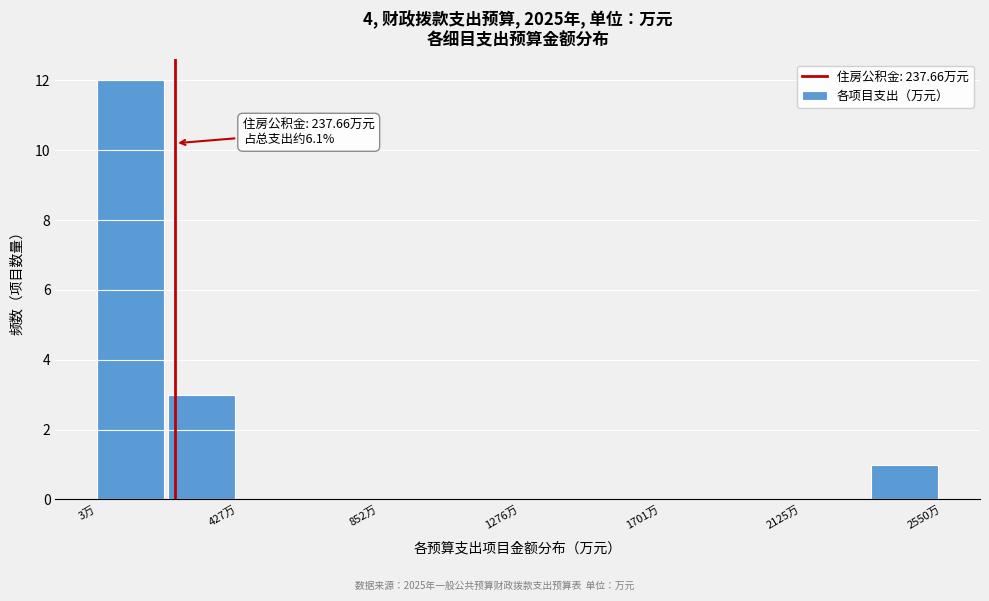

Which range on the x-axis has the tallest bar?

0 to 200